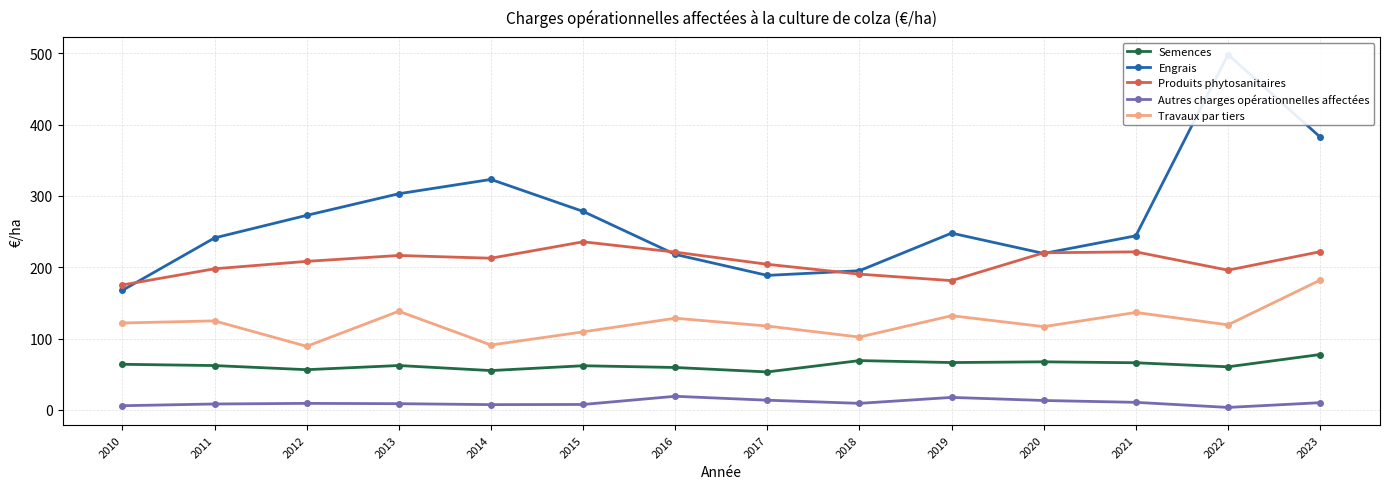

What is the value of the Engrais point at the 9th from the left?

195.1